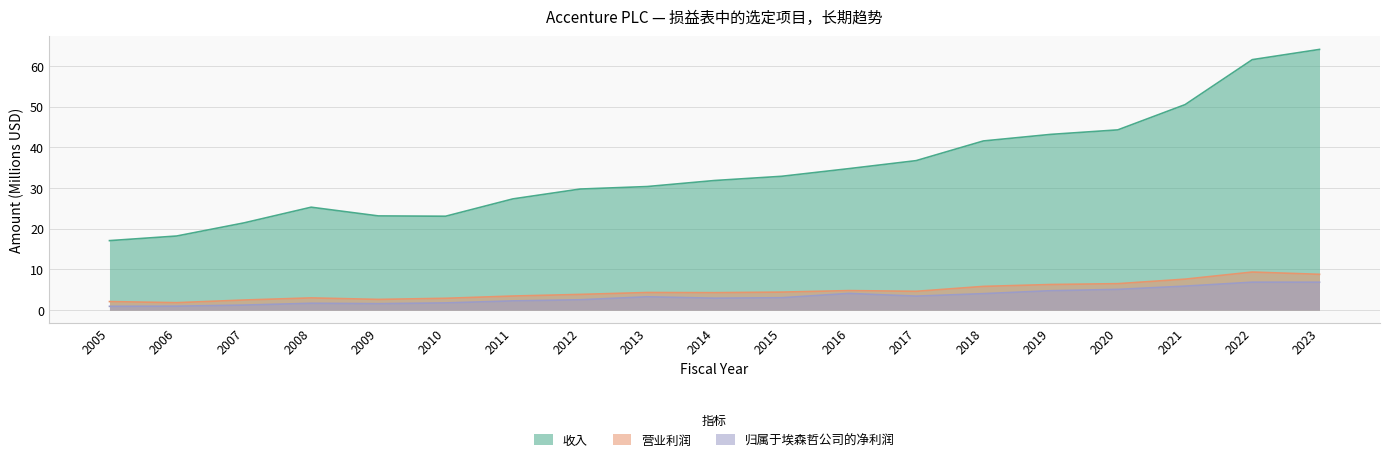

The 归属于埃森哲公司的净利润 series shows 6.9 at 2020. True or false?

False